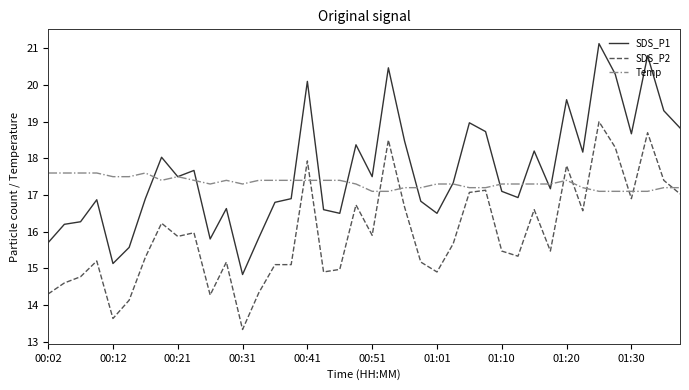

Which series ends up on top after the final intersection of SDS_P2 and Temp?

Temp